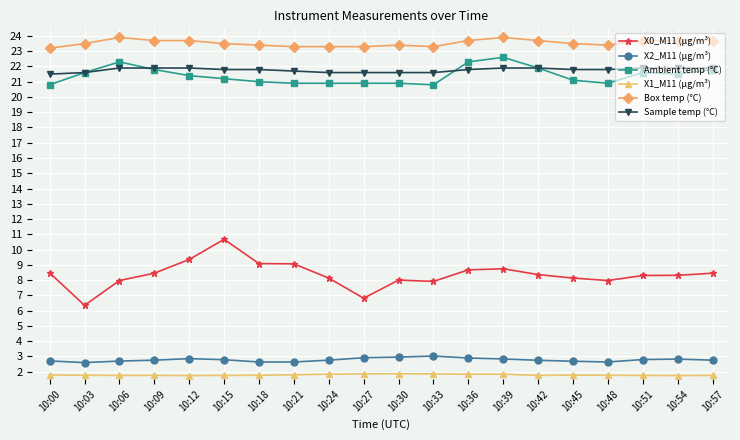

What is the average value of the X1_M11 (μg/m³) series?

1.8